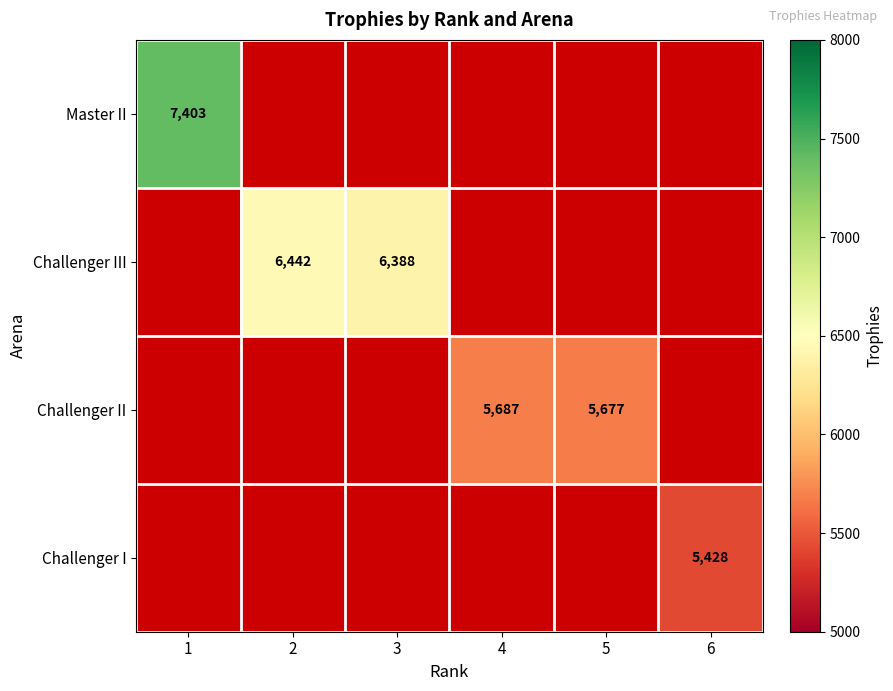

What is the maximum value shown in the chart?

7403.0